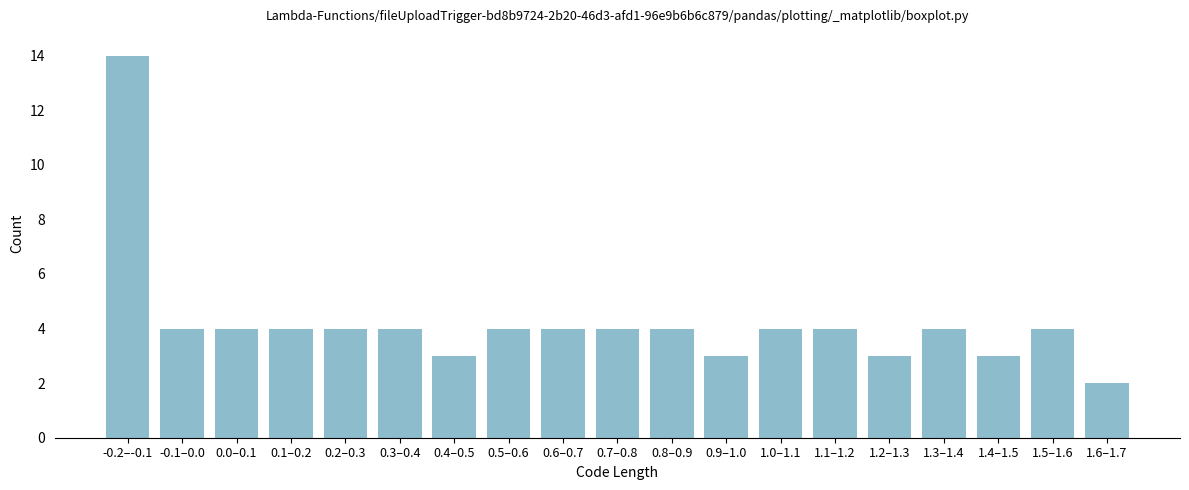

Reading right to left, list all the values displayed in this chart.

1.6–1.7=2	1.5–1.6=4	1.4–1.5=3	1.3–1.4=4	1.2–1.3=3	1.1–1.2=4	1.0–1.1=4	0.9–1.0=3	0.8–0.9=4	0.7–0.8=4	0.6–0.7=4	0.5–0.6=4	0.4–0.5=3	0.3–0.4=4	0.2–0.3=4	0.1–0.2=4	0.0–0.1=4	-0.1–0.0=4	-0.2–-0.1=14